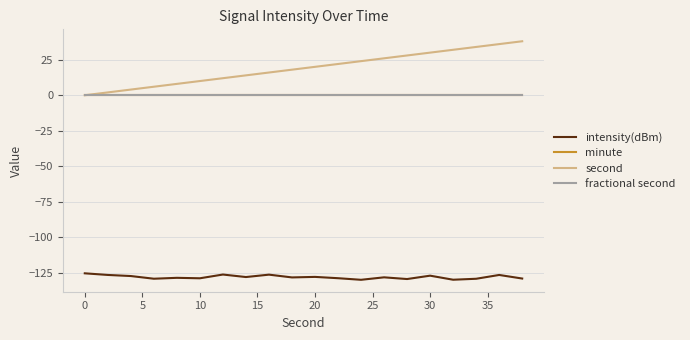

True or false: minute and fractional second intersect in this chart.

False